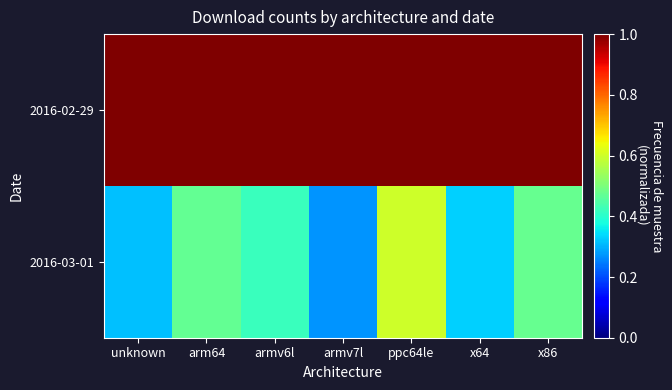

At how many categories does at least one series exceed 0?

7